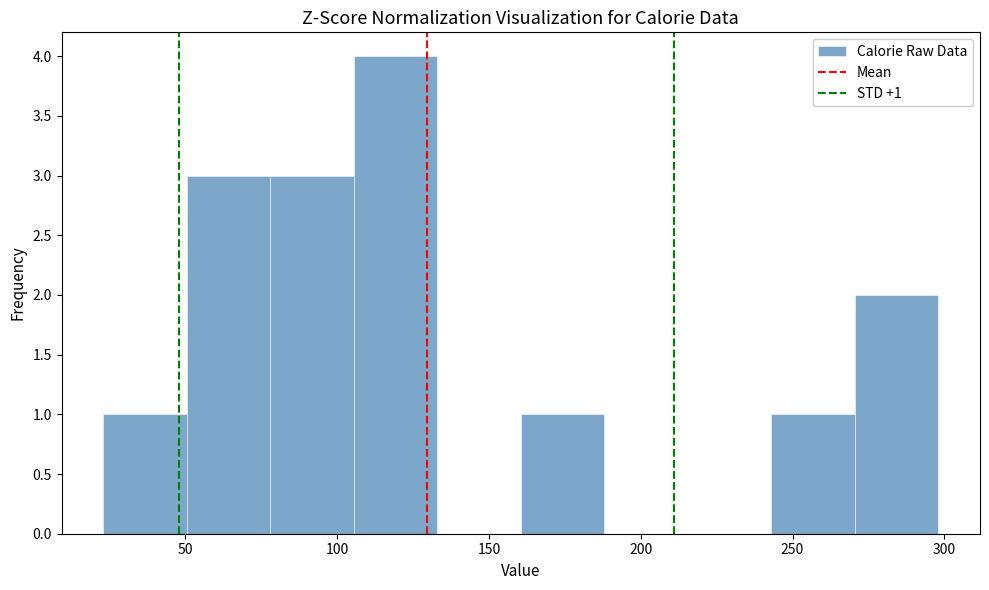

Which range on the x-axis has the tallest bar?

105.5 to 133.0